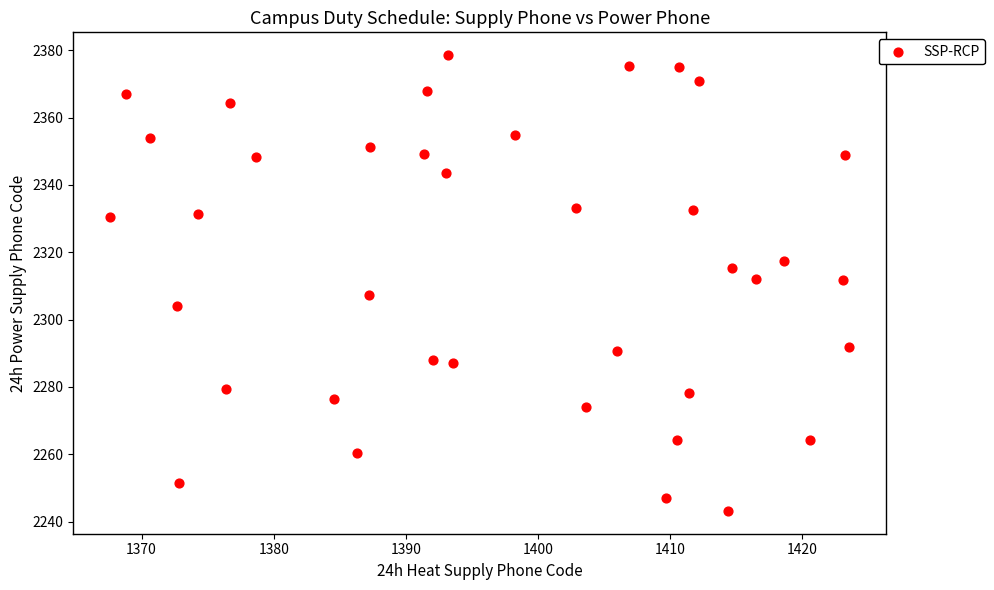

What is the range of X values (max minus min)?

55.9